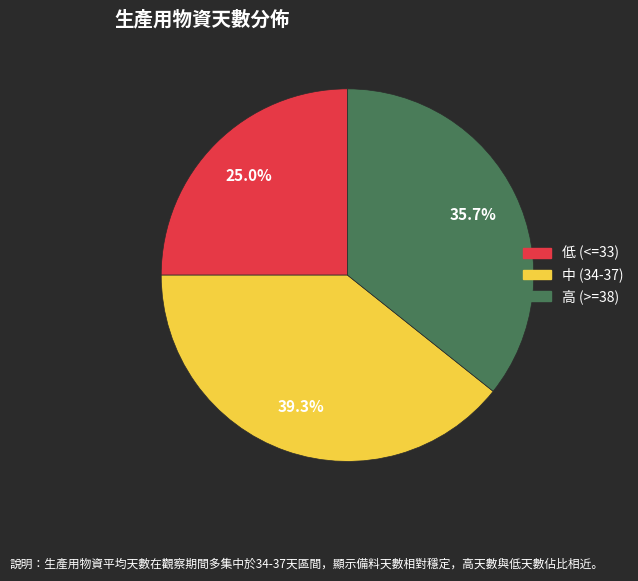

Is there any slice that represents more than half of the pie?

No